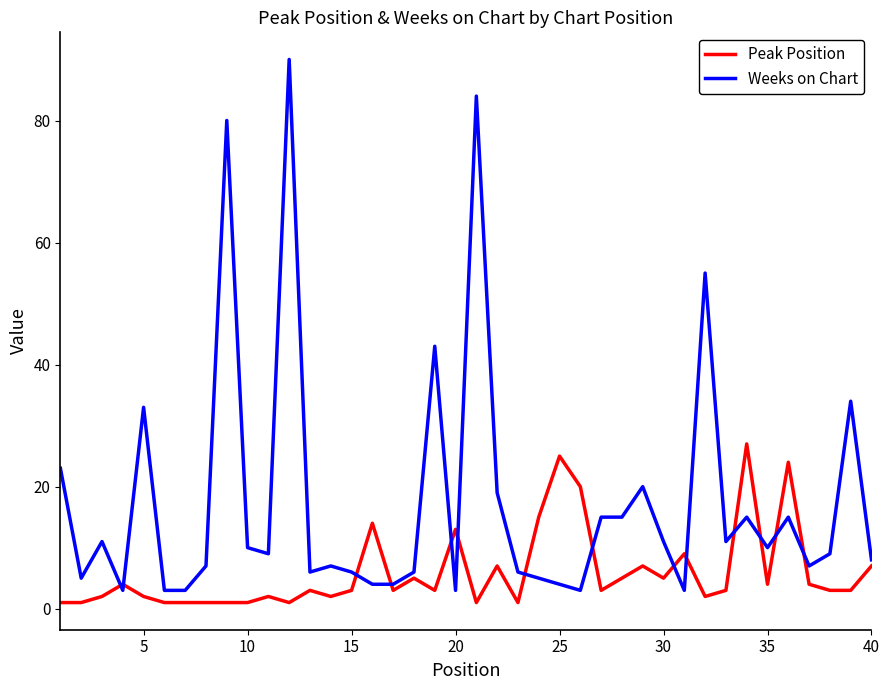

List the series in order of their peak value, highest first.

Weeks on Chart, Peak Position